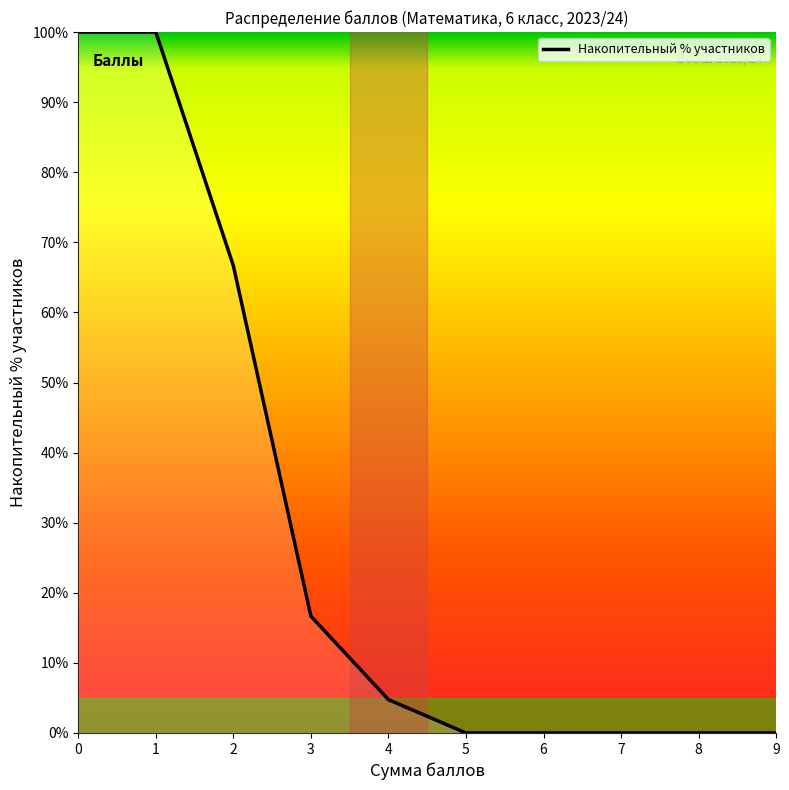

What is the greatest value displayed?

100.0